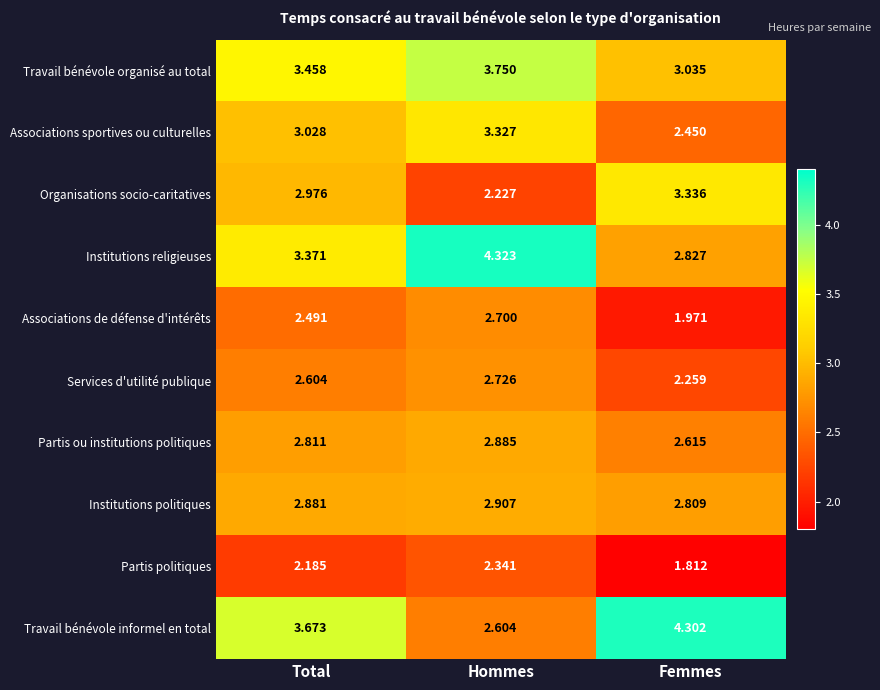

Which series changed the most between Hommes and Femmes?

Travail bénévole informel en total